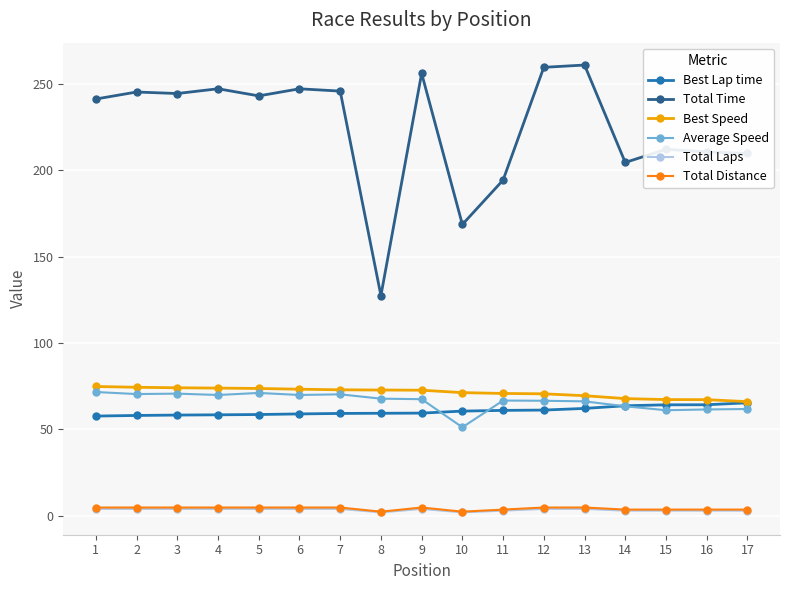

The Total Laps series shows 3.0 at 17. True or false?

True